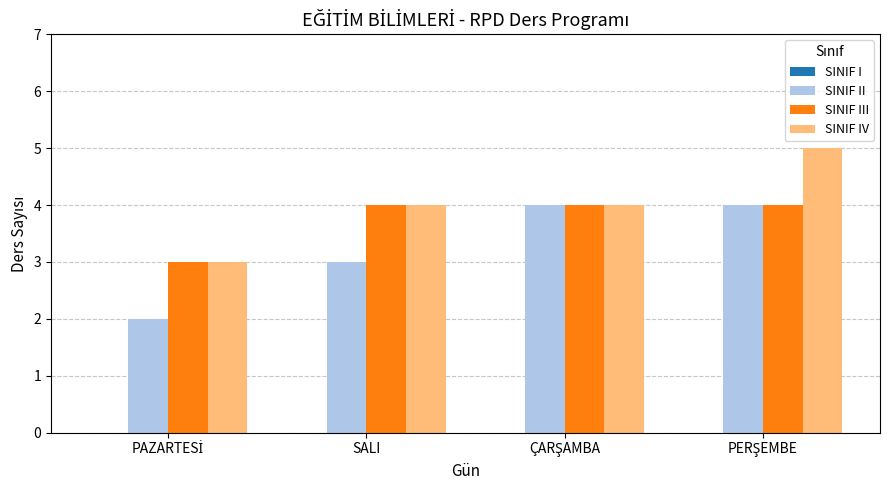

What is the sum of all SINIF IV values?

16